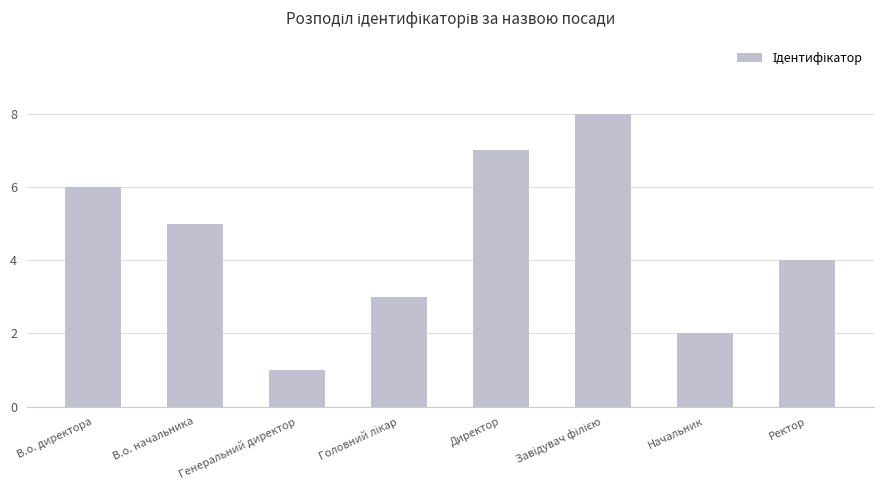

What is the greatest value displayed?

8